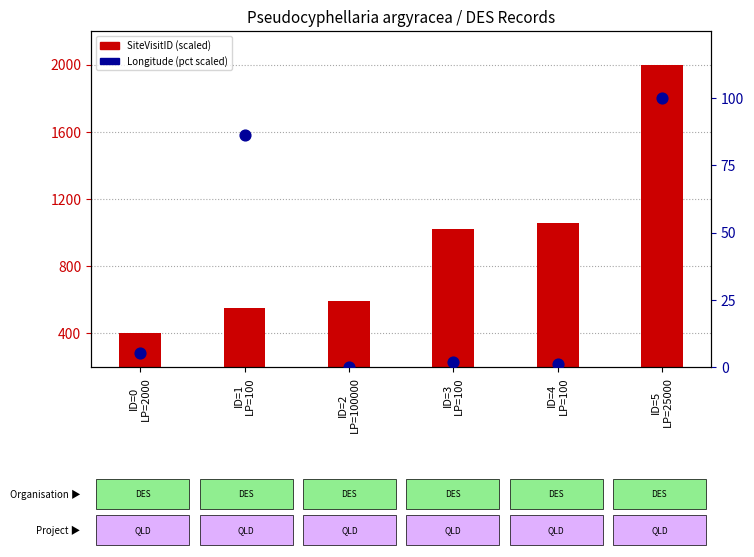

Which series has the largest total across all categories?

SiteVisitID